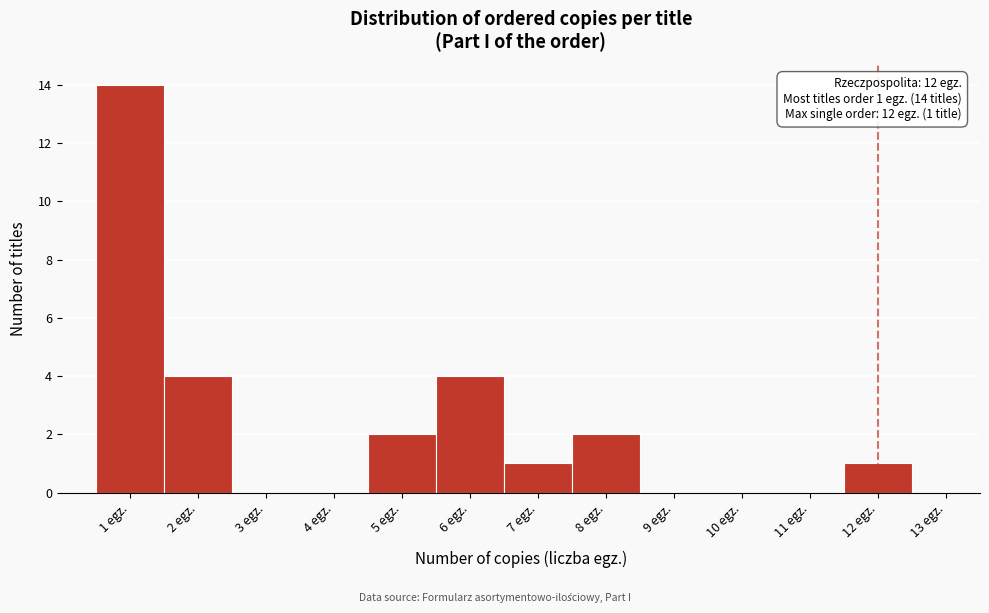

Over which range of the x-axis is the bar tallest?

0.5 to 1.5